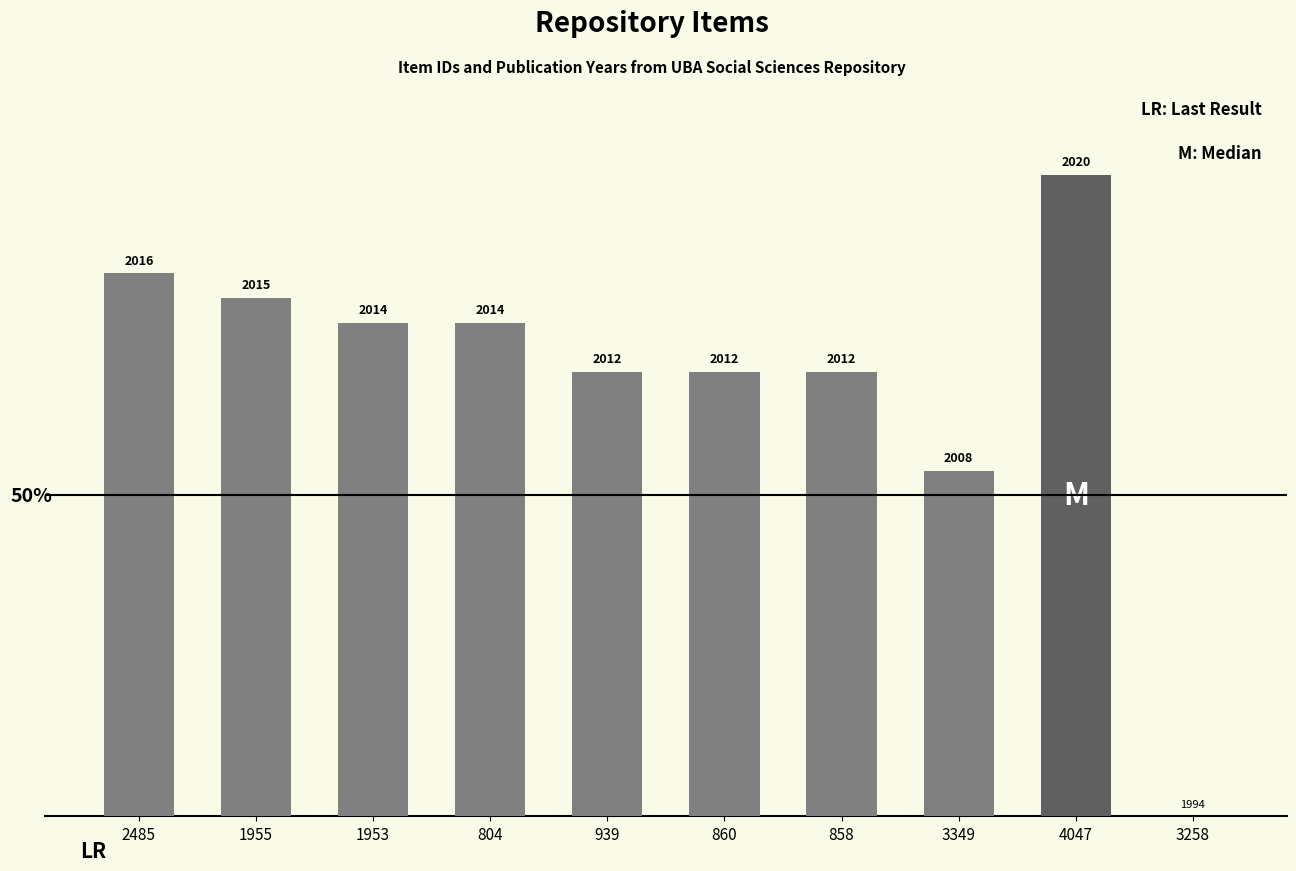

Are the bars horizontal?

No